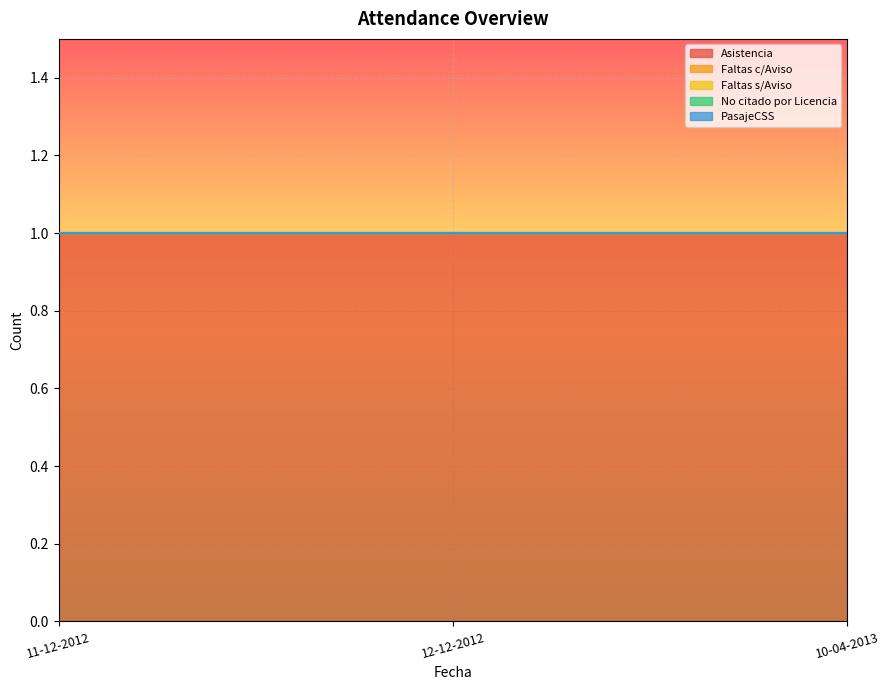

At how many categories does at least one series exceed 0?

3